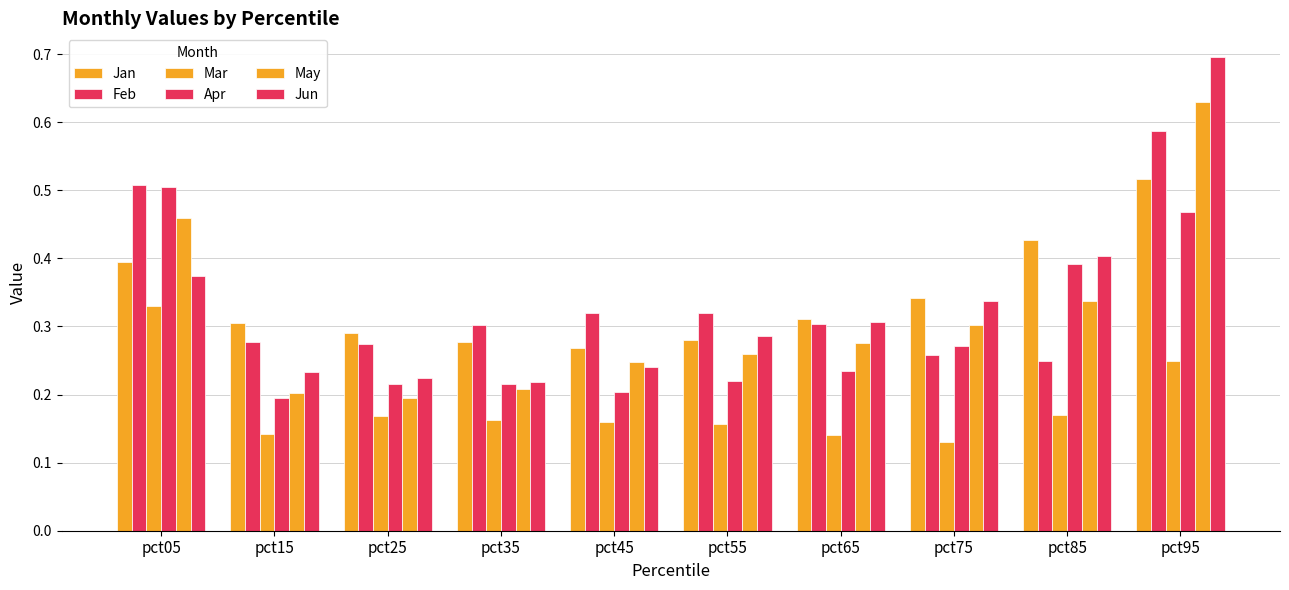

Reading left to right, extract all data points from this chart.

Jan: 0.4	0.3	0.3	0.3	0.3	0.3	0.3	0.3	0.4	0.5
Feb: 0.5	0.3	0.3	0.3	0.3	0.3	0.3	0.3	0.2	0.6
Mar: 0.3	0.1	0.2	0.2	0.2	0.2	0.1	0.1	0.2	0.2
Apr: 0.5	0.2	0.2	0.2	0.2	0.2	0.2	0.3	0.4	0.5
May: 0.5	0.2	0.2	0.2	0.2	0.3	0.3	0.3	0.3	0.6
Jun: 0.4	0.2	0.2	0.2	0.2	0.3	0.3	0.3	0.4	0.7